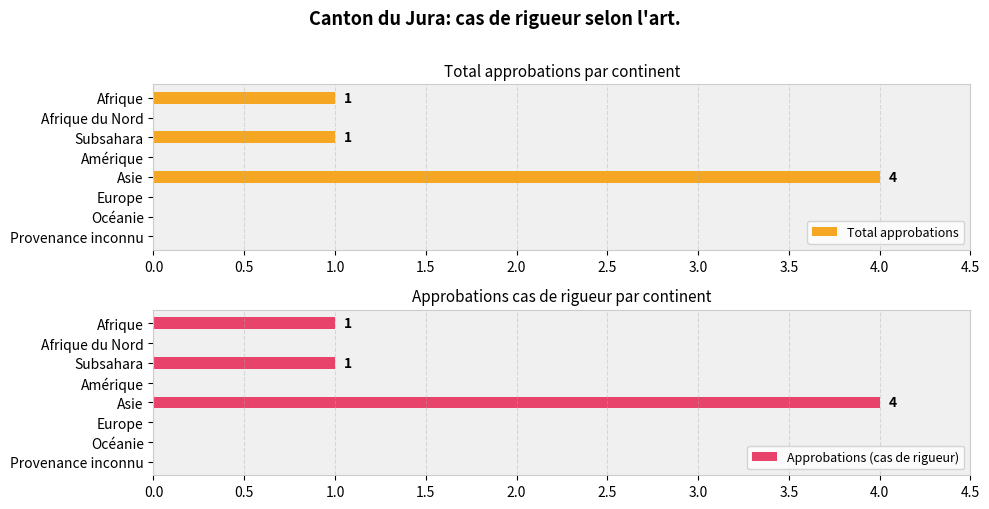

True or false: Approbations (cas de rigueur) has a value of 3 at Europe.

False